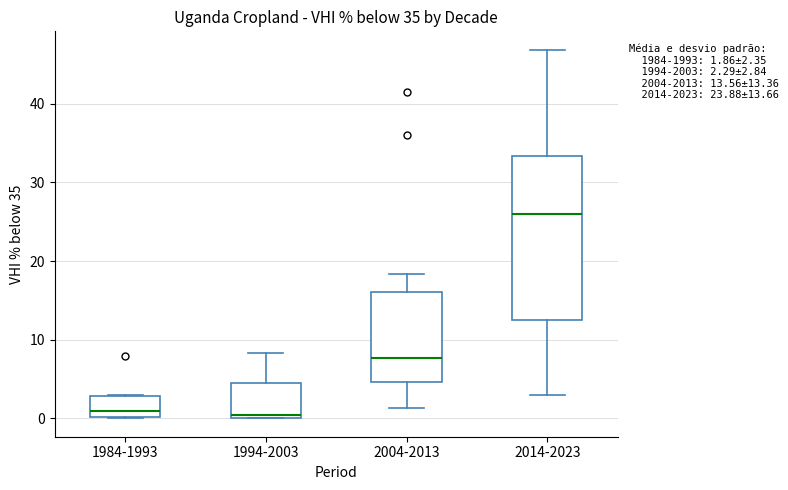

Comparing the boxes themselves (not the whiskers), which one is the tallest?

2014-2023